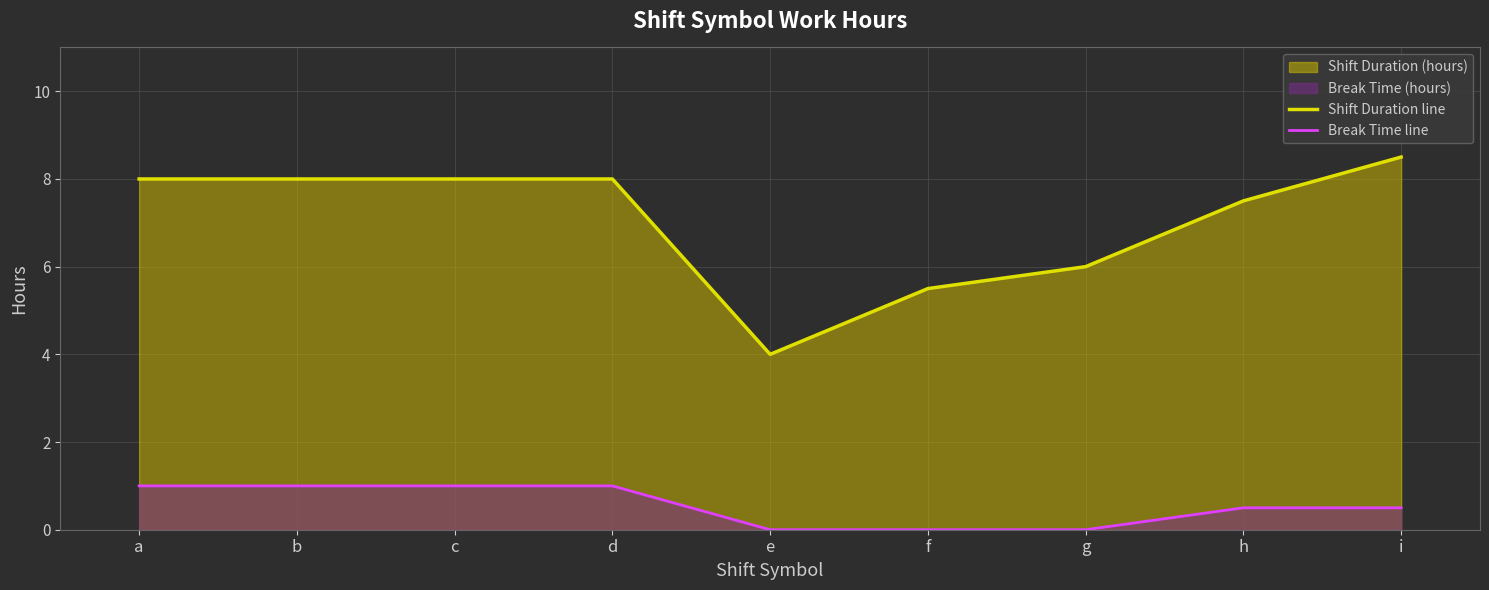

Which series has the largest total across all categories?

Shift Duration line